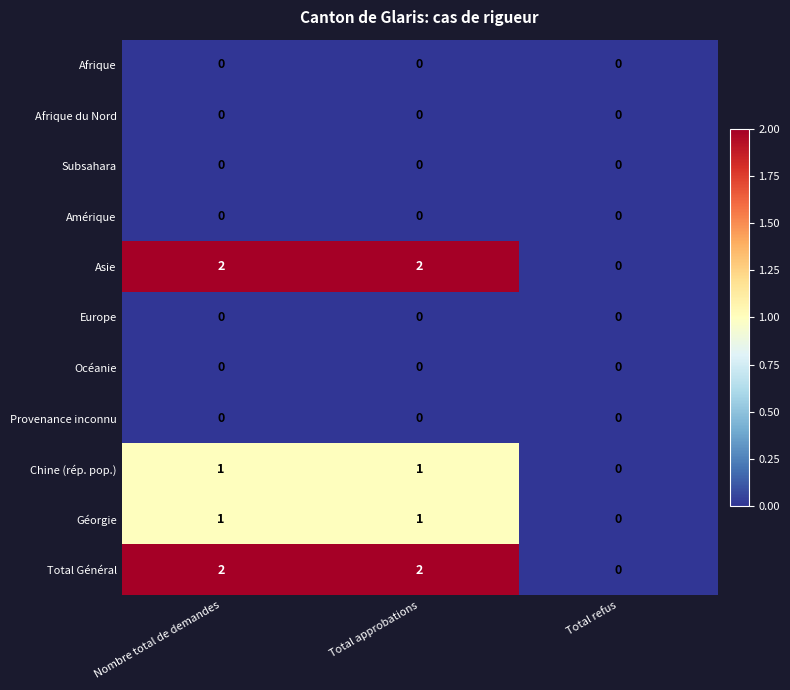

Is it true that Géorgie equals 2 at Total approbations?

False